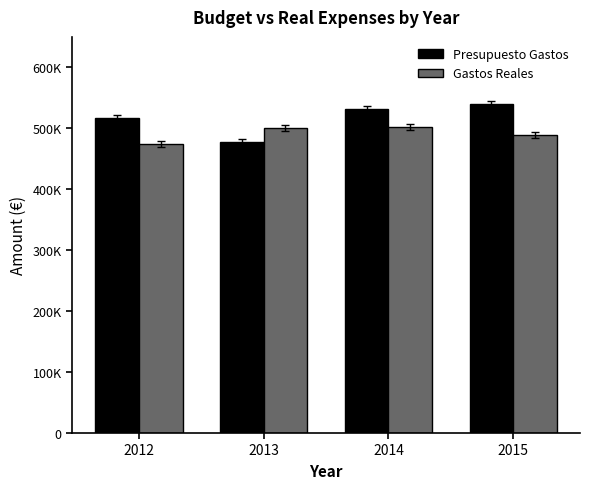

Reading right to left, list all the values displayed in this chart.

Presupuesto Gastos: 2015=539101.7	2014=531292.3	2013=478008.7	2012=516300.0
Gastos Reales: 2015=488896.3	2014=501449.1	2013=500960.2	2012=473700.0